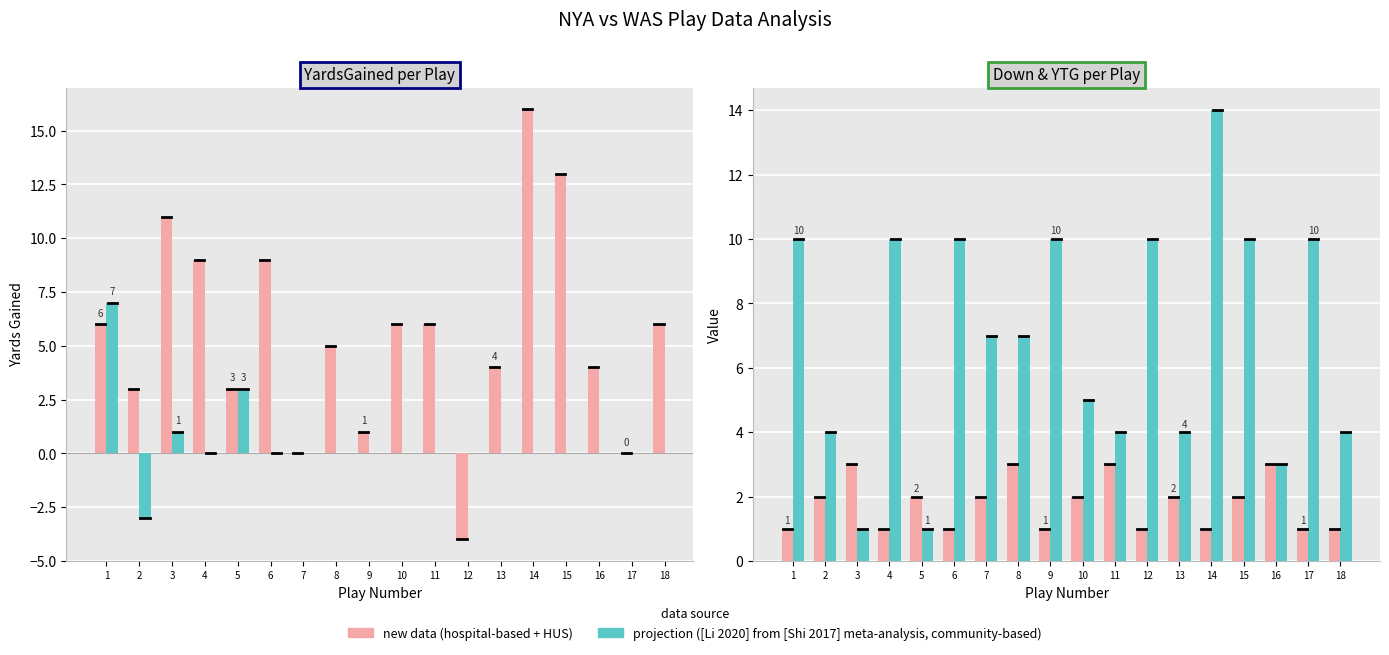

What is the spread (max minus min) of values at 4?

10.0